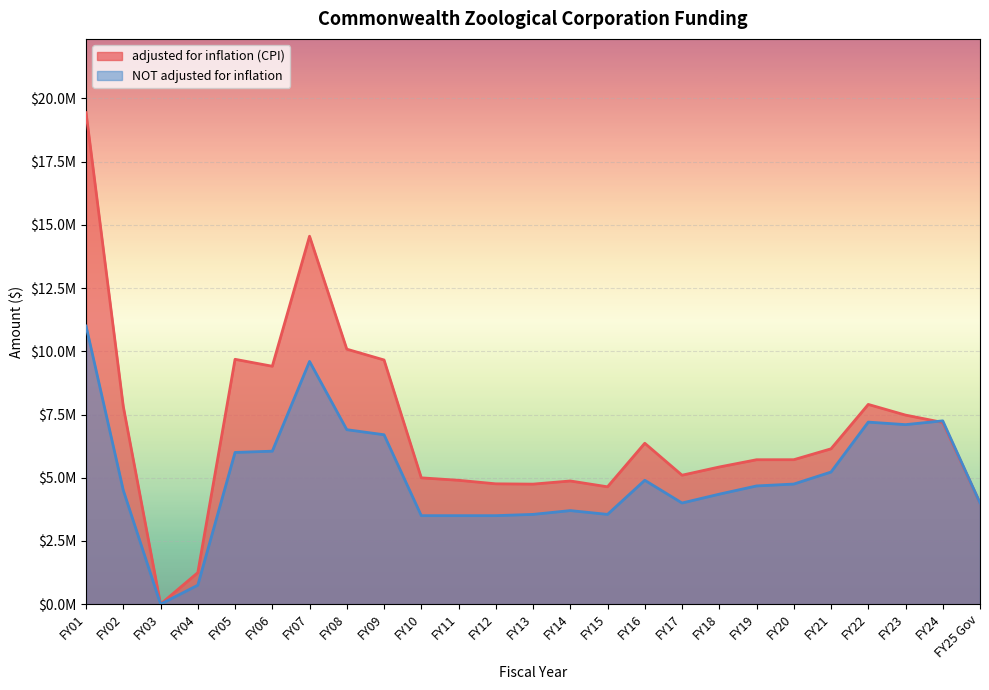

Which series has the largest total across all categories?

adjusted for inflation (CPI)